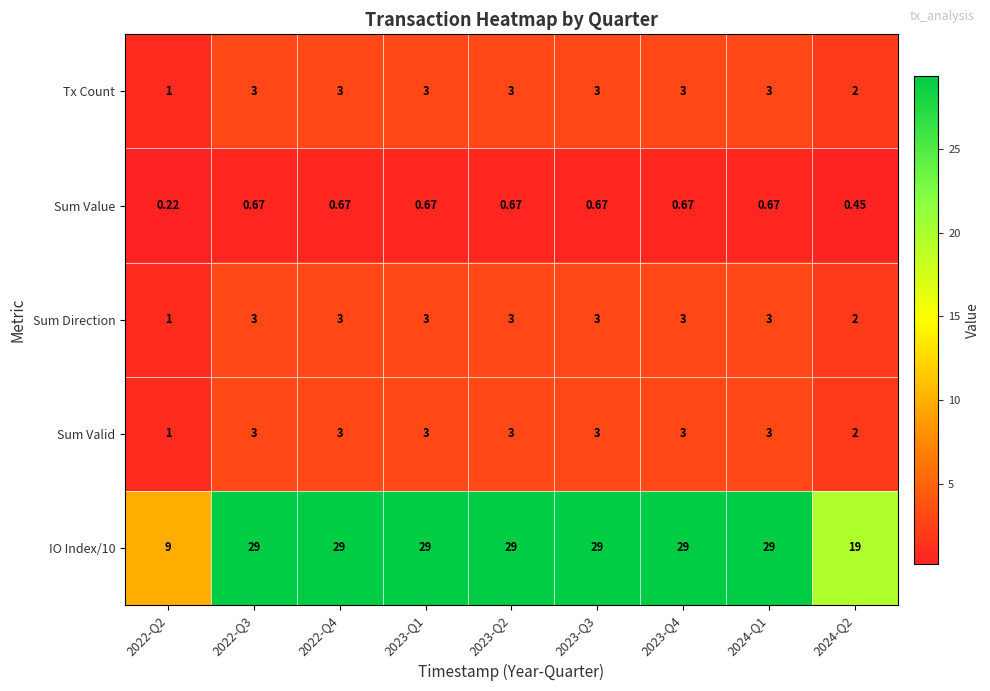

Is the value of Sum Valid at 2023-Q4 greater than the value of IO Index/10 at 2023-Q1?

No